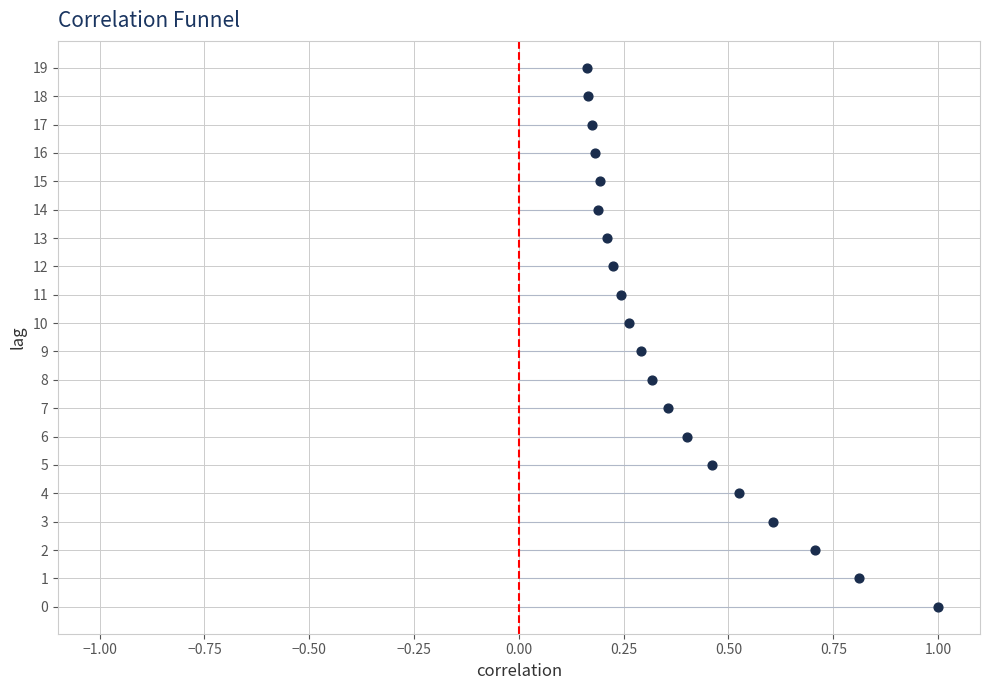

What is the range of Y values (max minus min)?

19